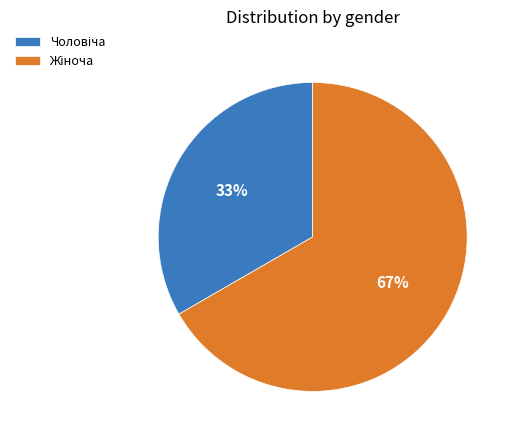

Does any single category account for the majority?

Yes